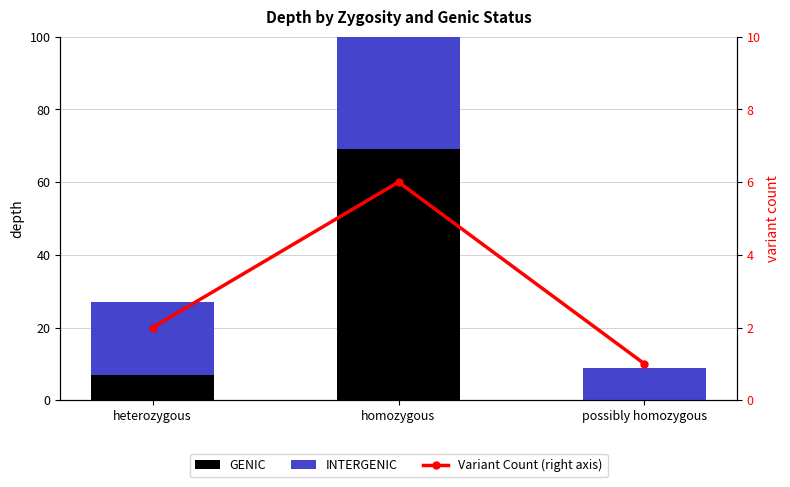

Reading left to right, what are all the values shown in this chart?

GENIC: heterozygous=7	homozygous=69	possibly homozygous=0
INTERGENIC: heterozygous=20	homozygous=57	possibly homozygous=9
Variant Count (right axis): heterozygous=2	homozygous=6	possibly homozygous=1